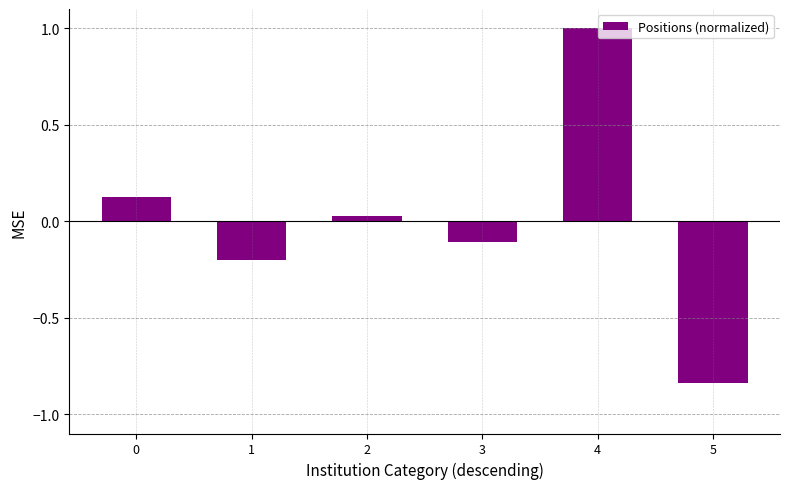

The value at 5 is -0.4. True or false?

False